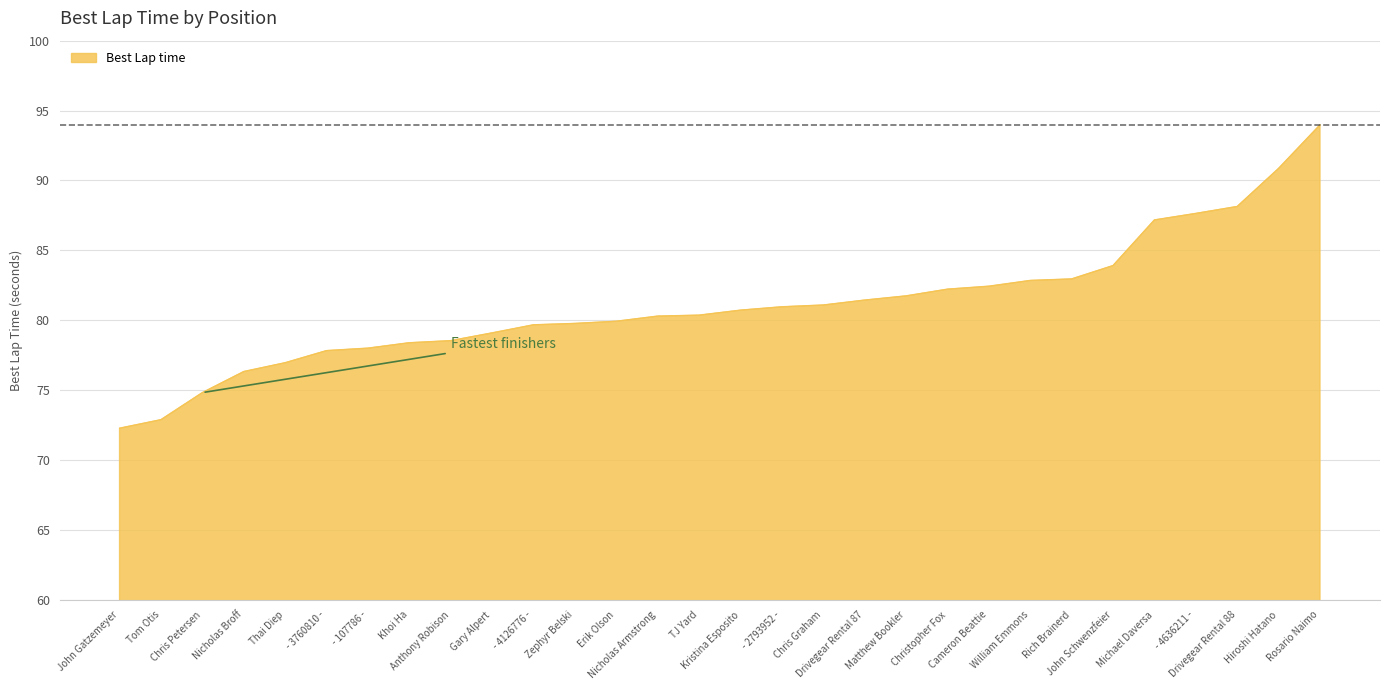

What is the sum of all values?

2433.4